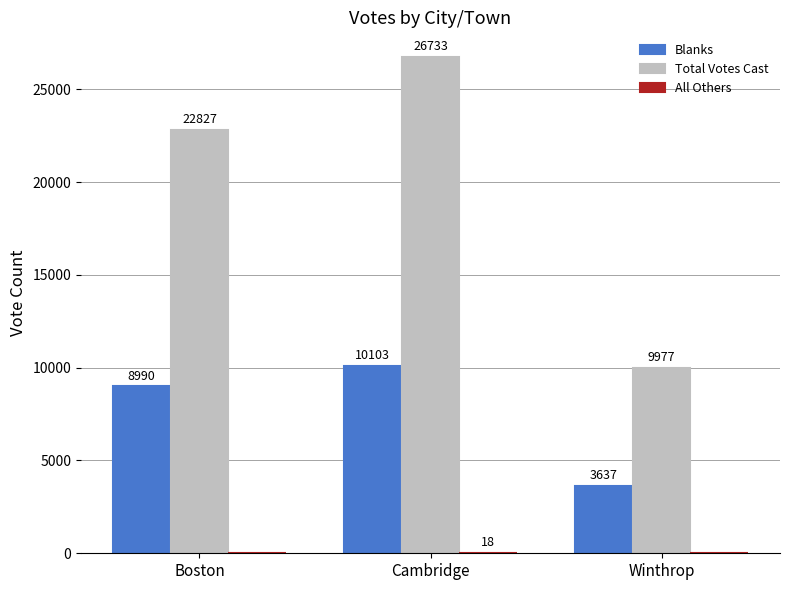

Between Boston and Winthrop, which series saw the biggest shift?

Total Votes Cast